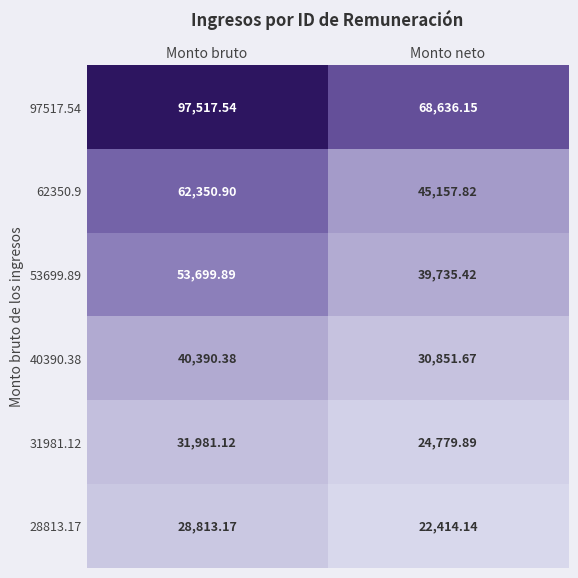

Which series changed the most between Monto bruto and Monto neto?

97517.54